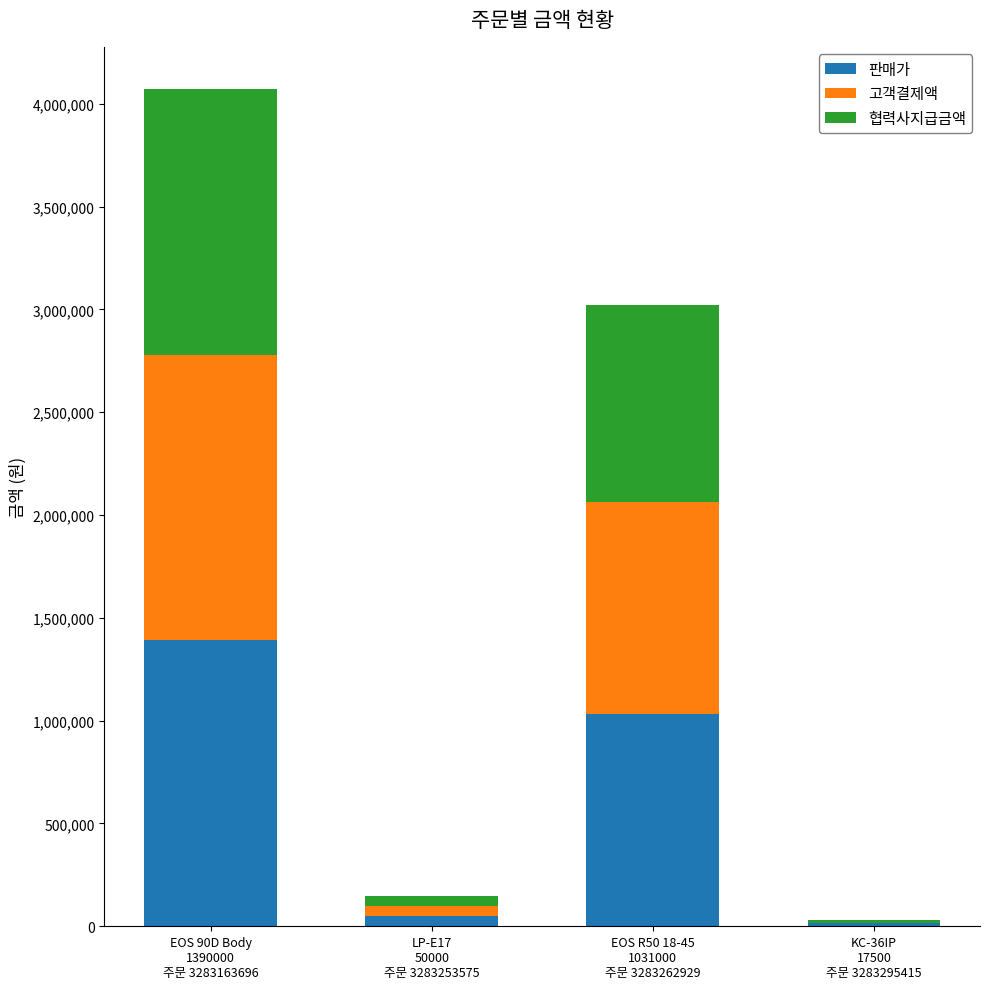

What are all the series names shown in the legend?

판매가, 고객결제액, 협력사지급금액